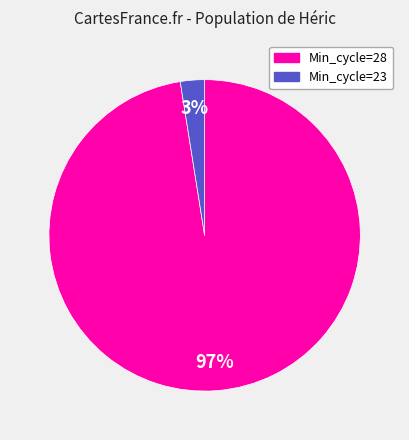

Which category has the smallest portion of the pie?

Min_cycle=23